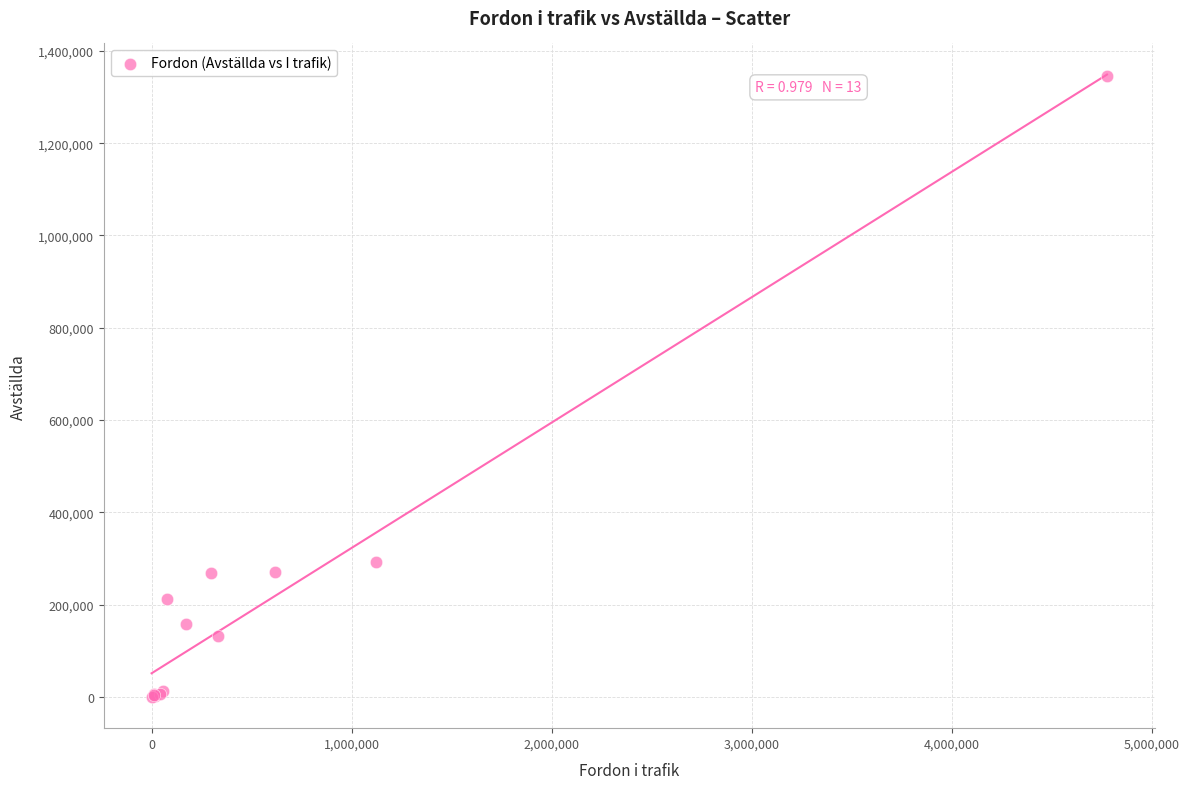

What Y value in the scatter plot is closest to 673021?

293625